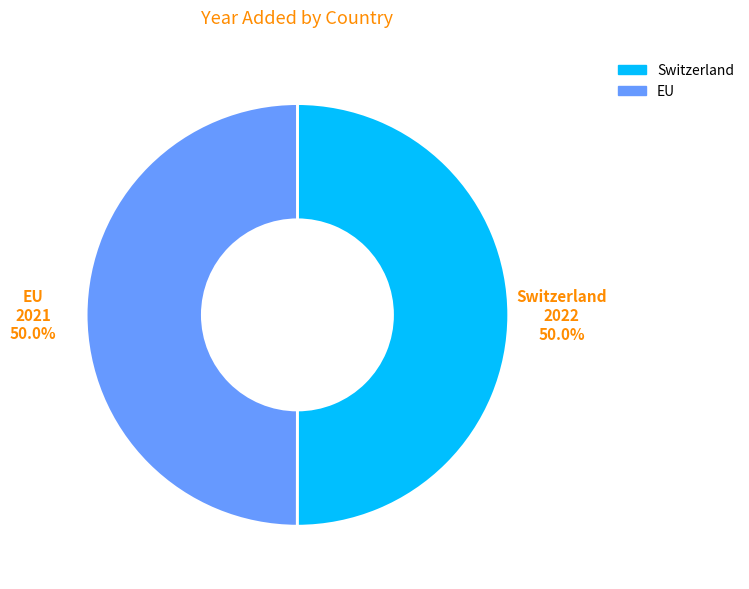

Is the sum of EU and Switzerland greater than half?

Yes